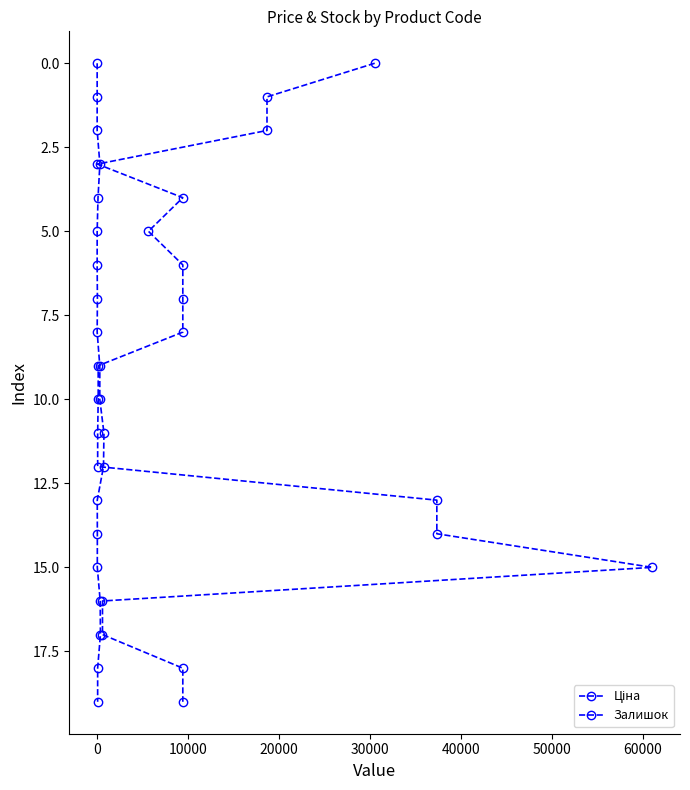

Does the chart have visible grid lines?

No